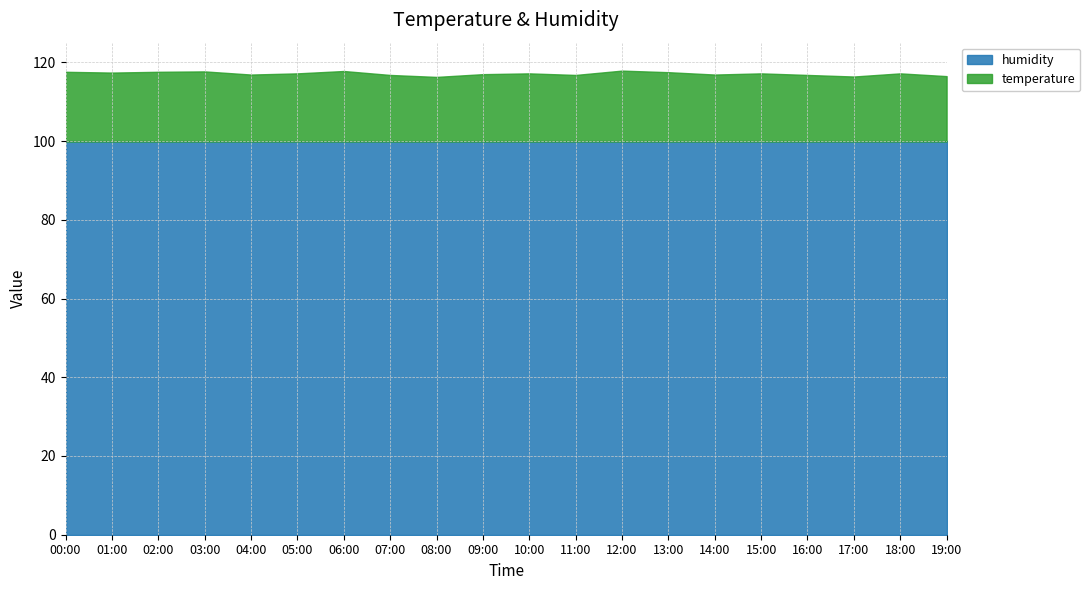

The value at 04:00 is 116.9. True or false?

True